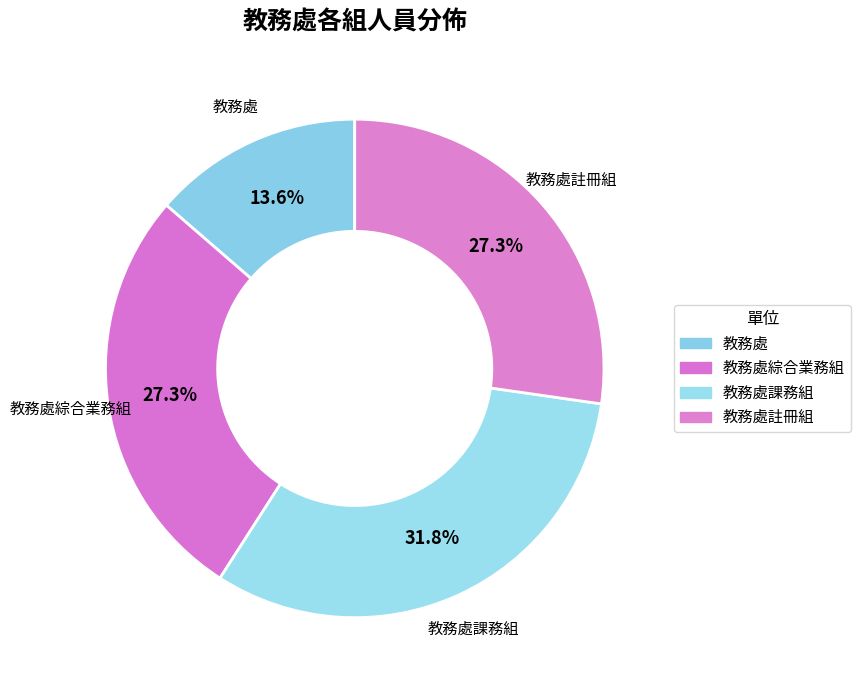

To the nearest percent, what is the average slice percentage?

25%